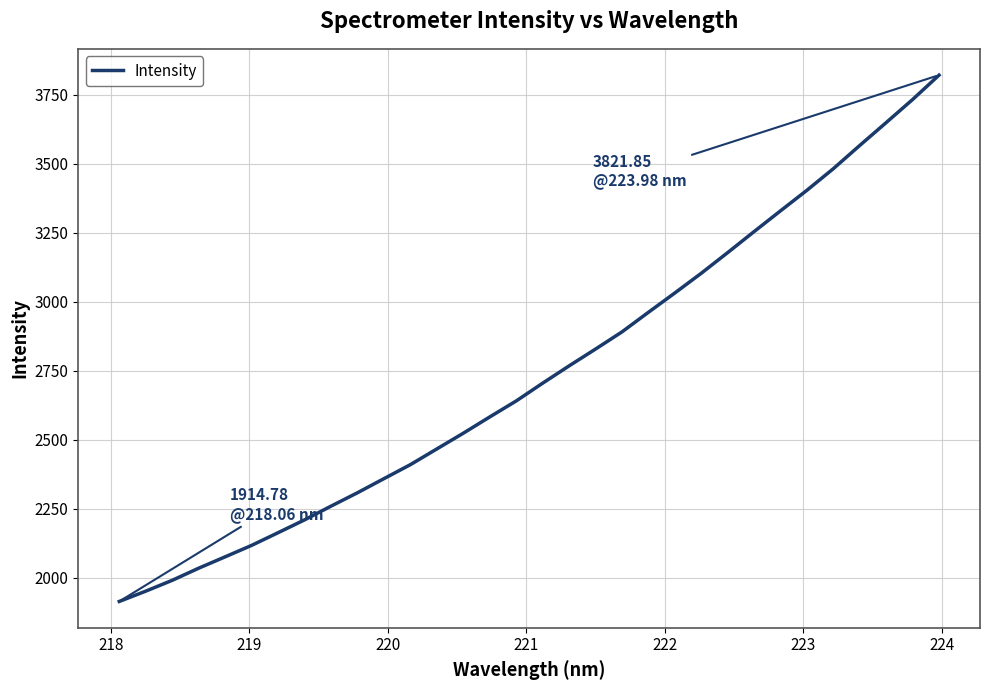

What is the minimum value shown in the chart?

1914.8